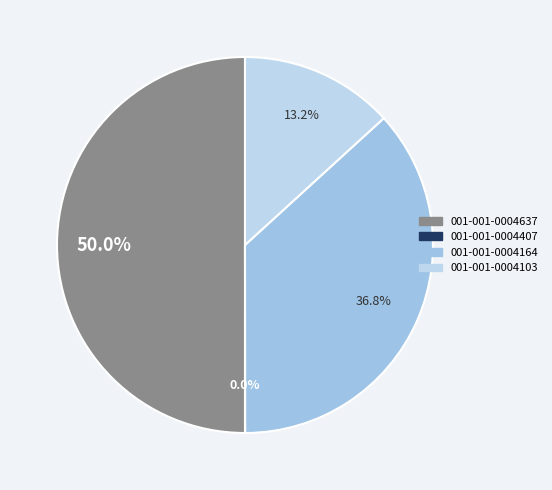

To the nearest percent, what is the combined percentage of 001-001-0004164 and 001-001-0004407?

37%